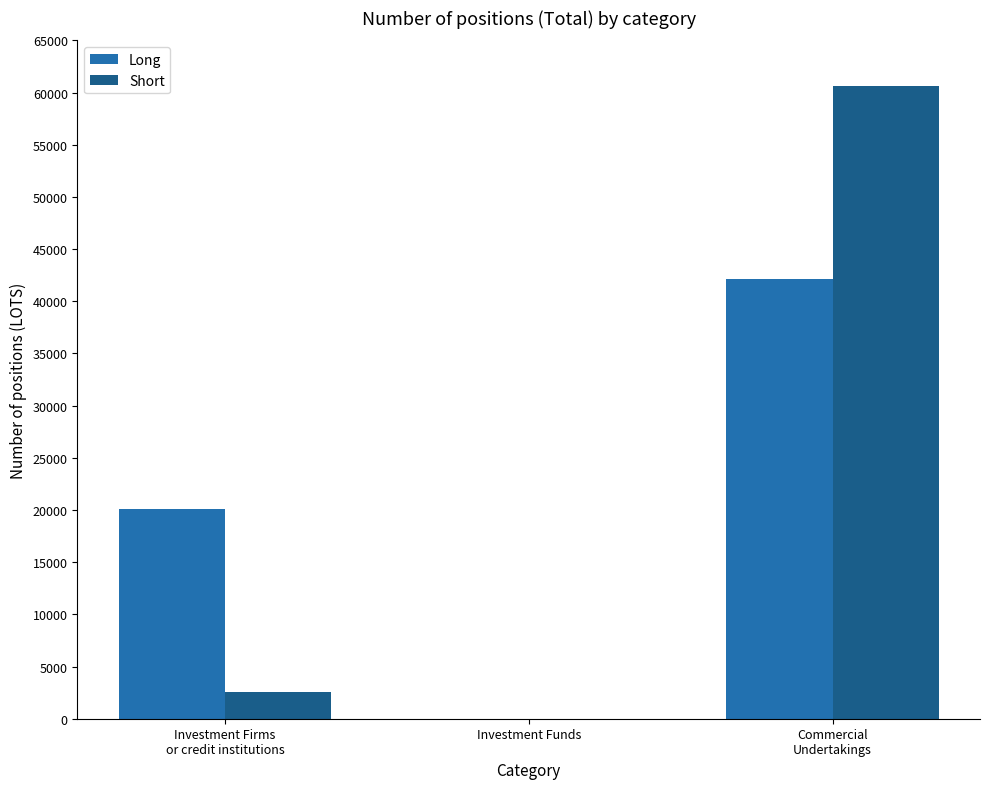

Reading right to left, list all the values displayed in this chart.

Long: 42127	0	20129
Short: 60607	0	2542